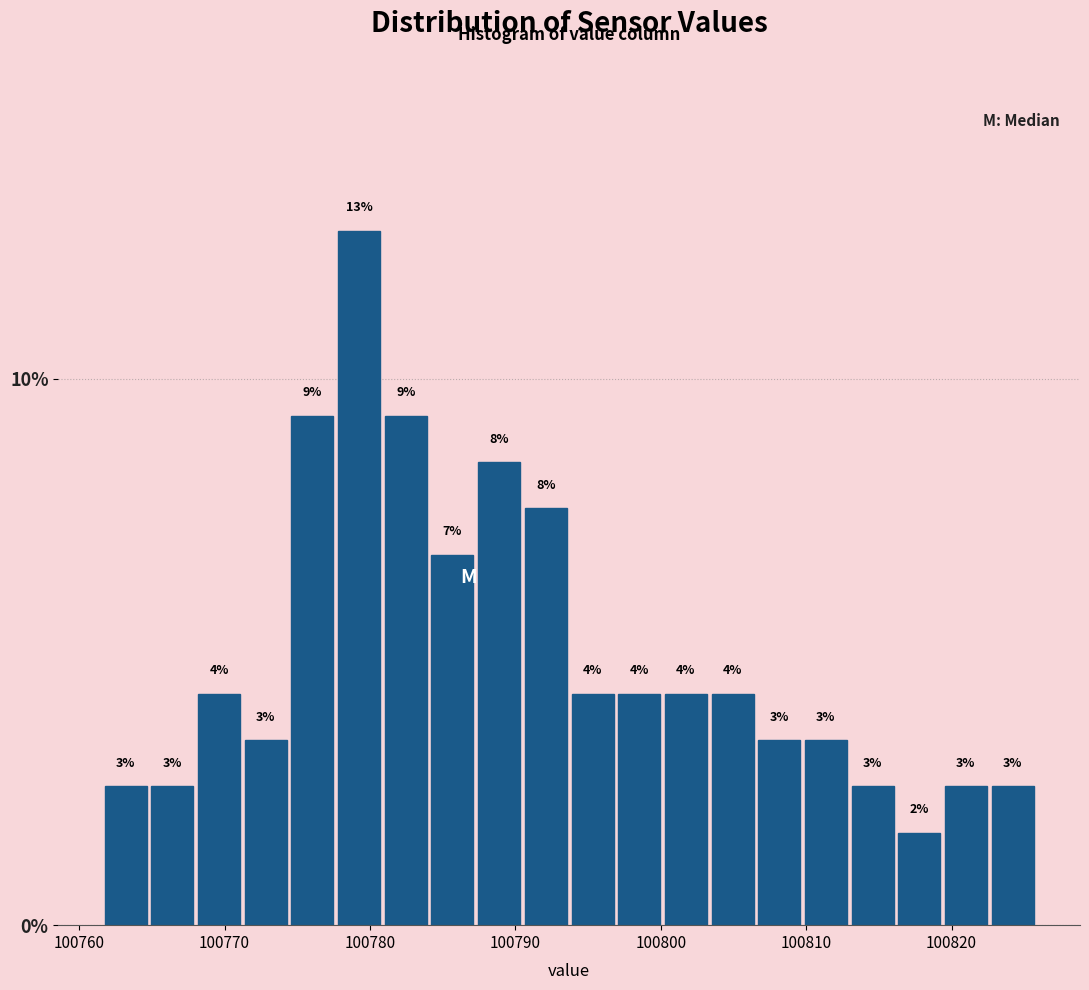

Around what value on the x-axis is the tallest bar? Give the approximate position of its centre, as read against the axis.

100779